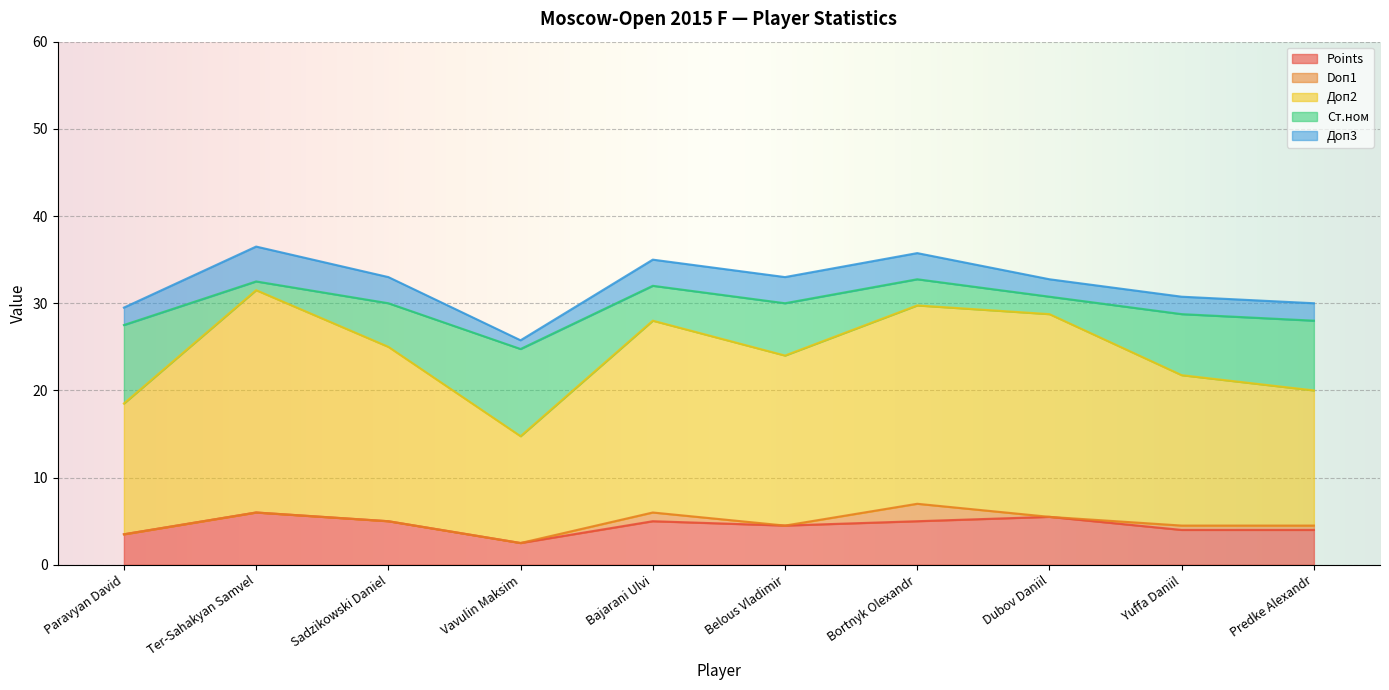

Which series has the largest range (max minus min)?

Доп2